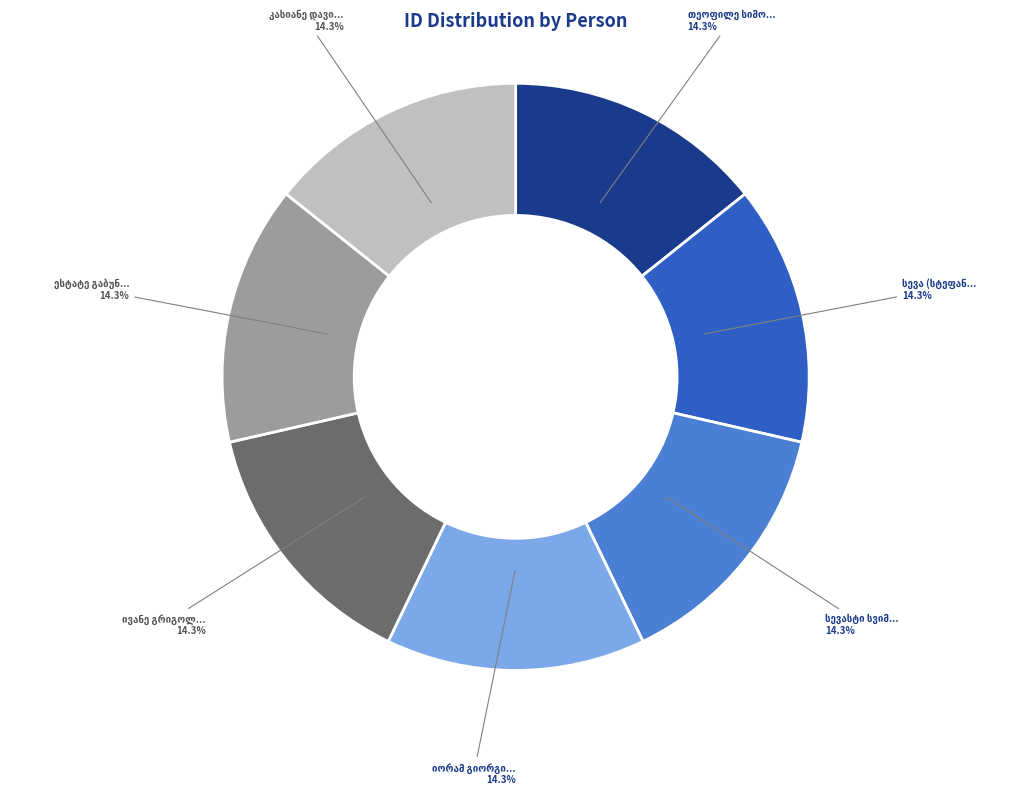

Is there a majority slice in this chart?

No